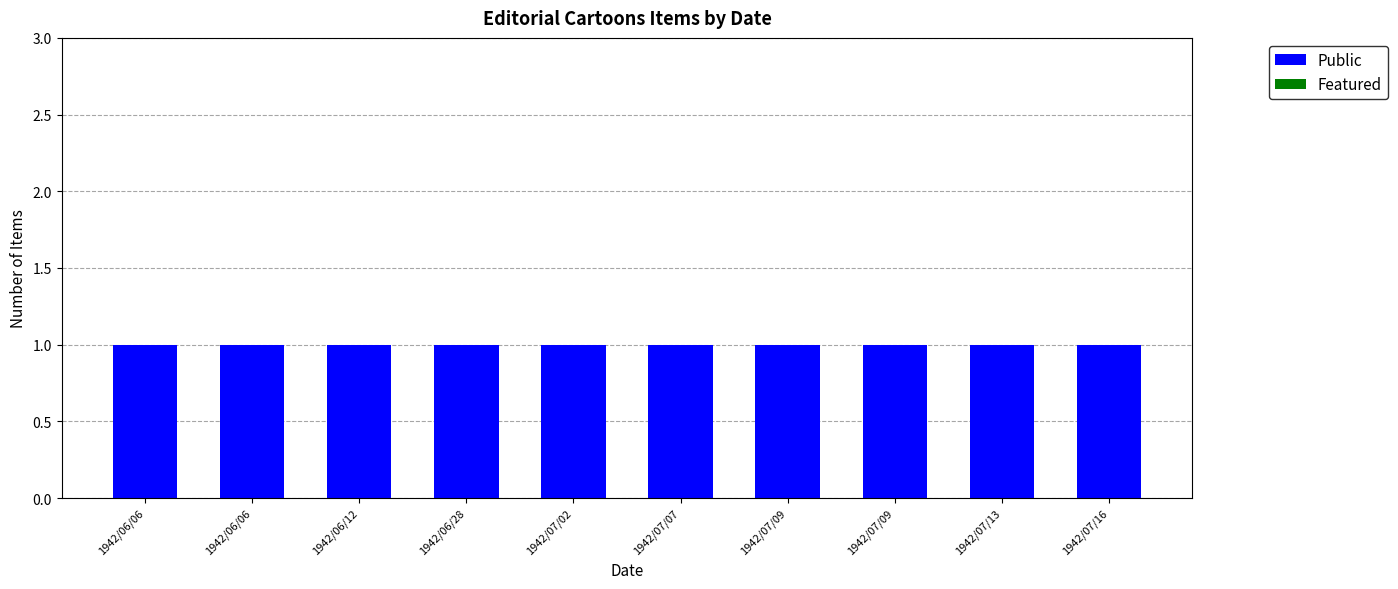

How many categories are shown in the chart?

10